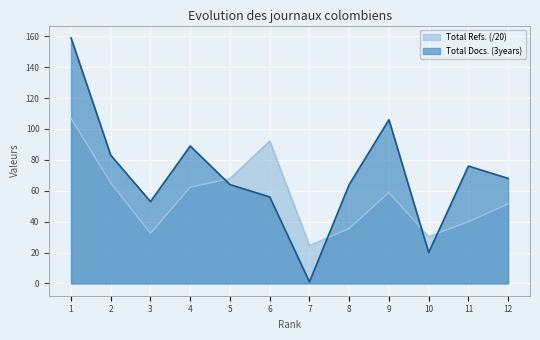

How many series are shown in this chart?

2